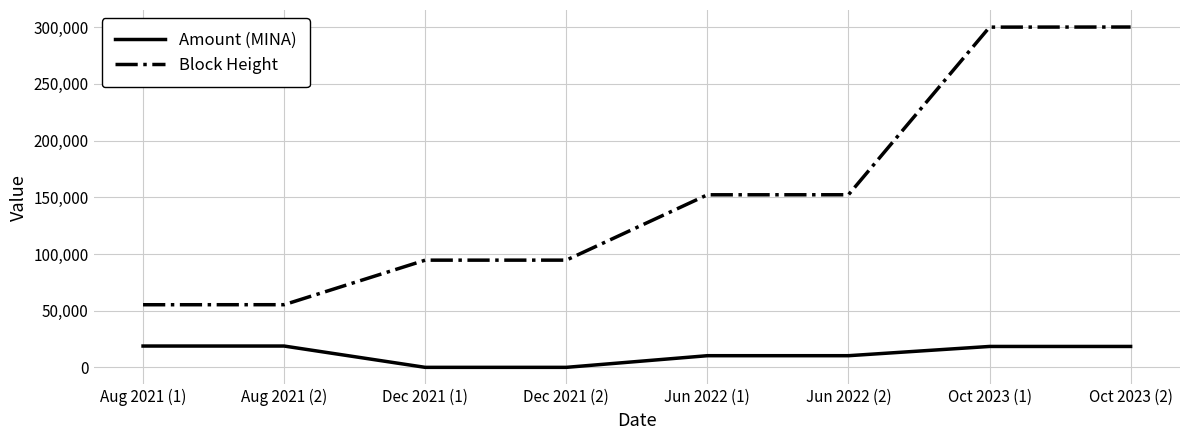

True or false: Amount (MINA) and Block Height intersect in this chart.

False